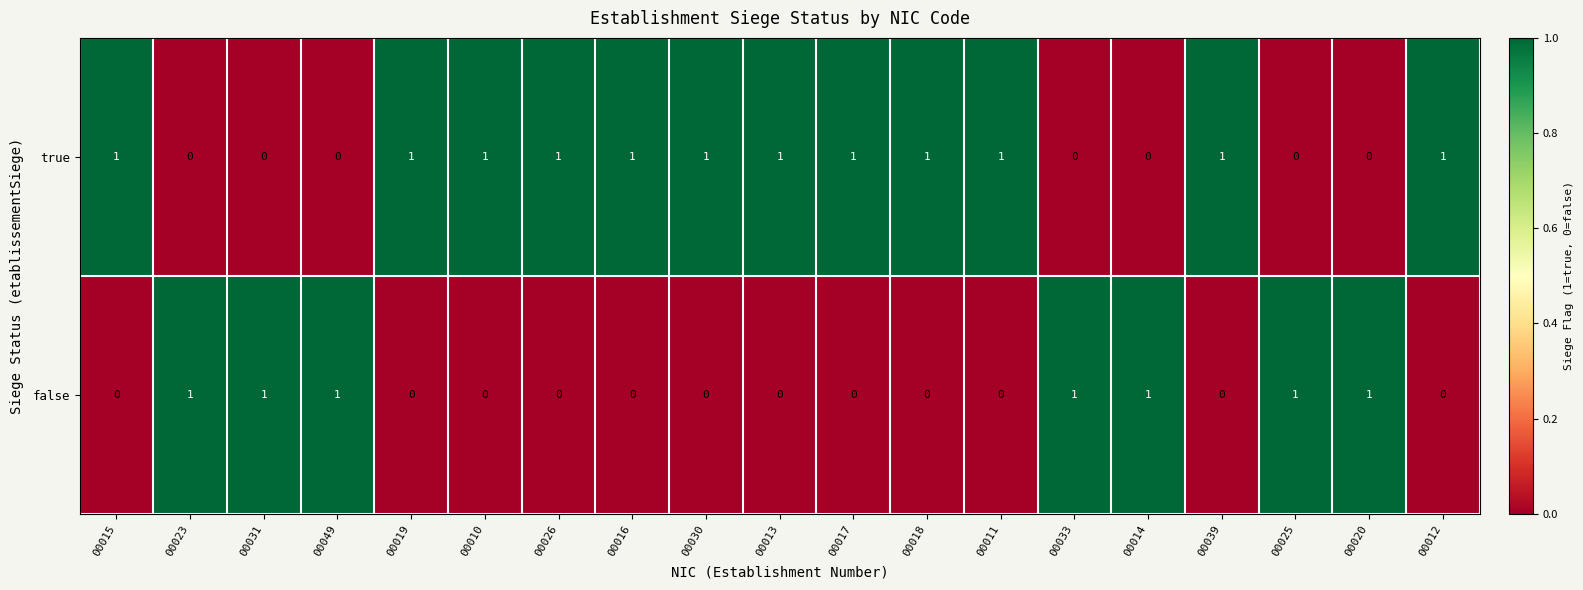

The value of true at 00015 is 2. True or false?

False